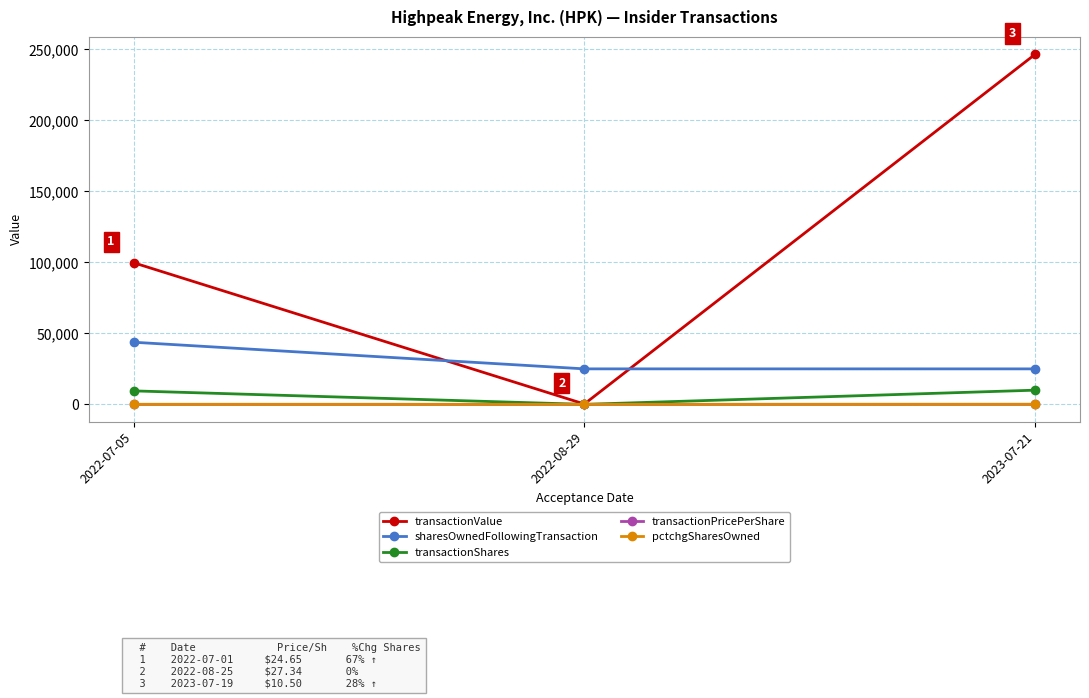

What are all the series names shown in the legend?

transactionValue, sharesOwnedFollowingTransaction, transactionShares, transactionPricePerShare, pctchgSharesOwned